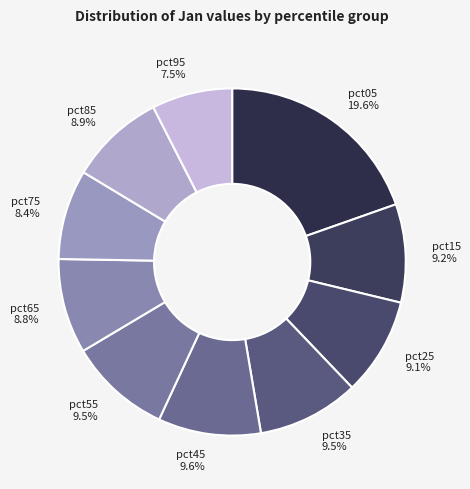

Combined, do pct35 and pct15 account for over 50%?

No